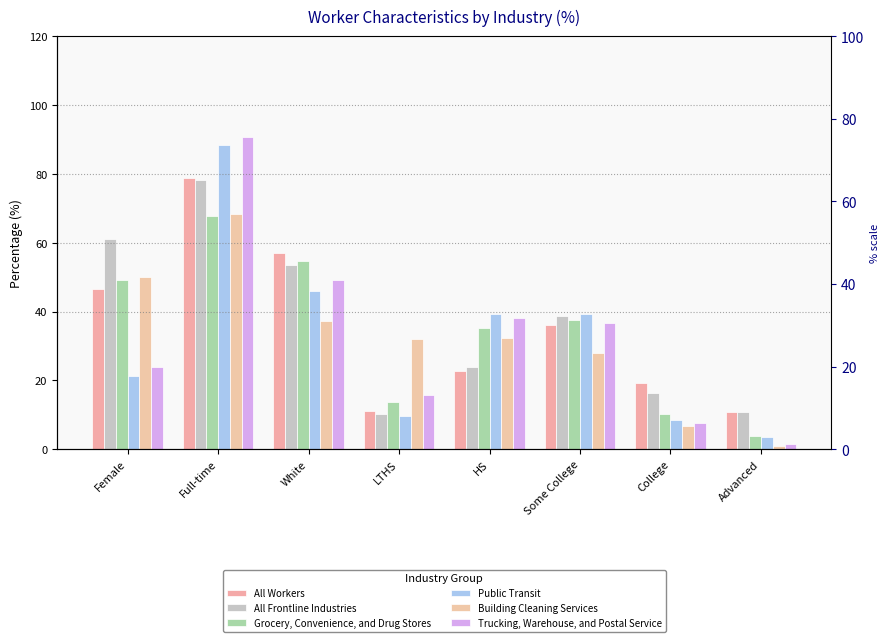

Rank the series by their maximum value, from lowest to highest.

Grocery, Convenience, and Drug Stores, Building Cleaning Services, All Frontline Industries, All Workers, Public Transit, Trucking, Warehouse, and Postal Service